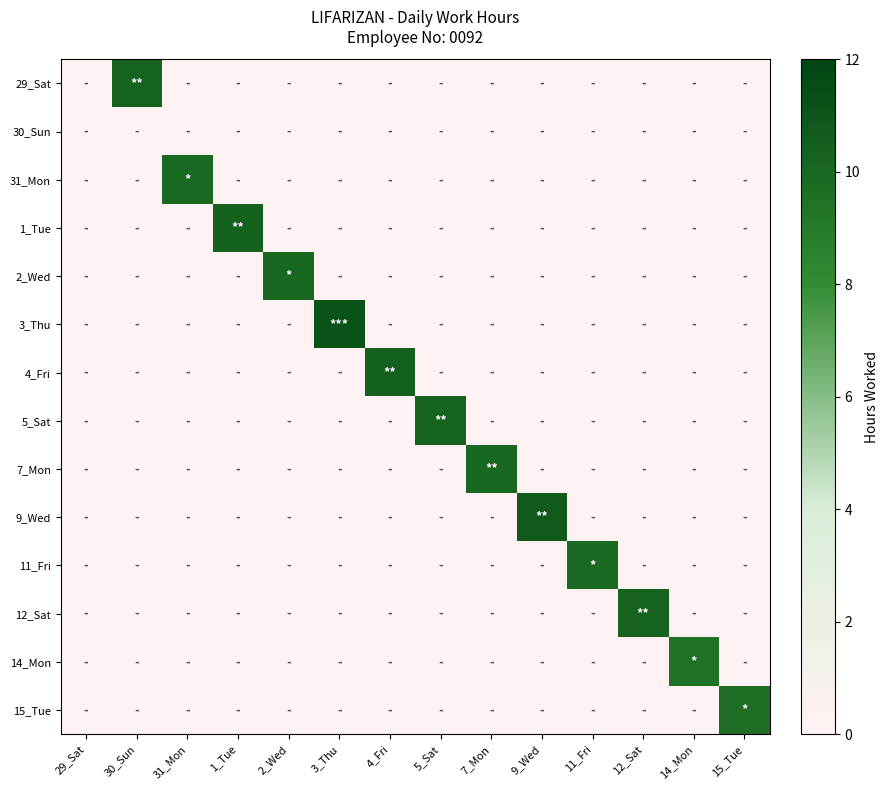

How many series are shown in this chart?

14